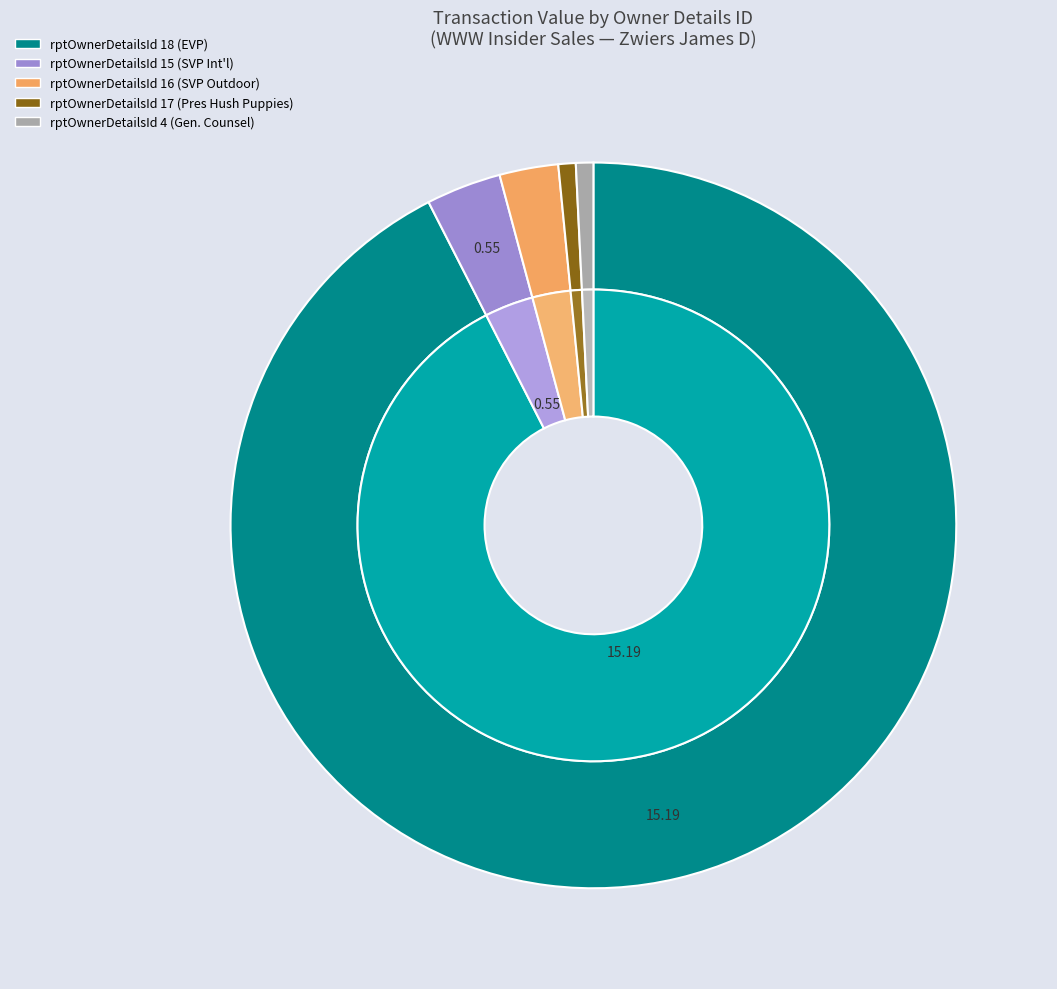

Is it true that 4 is 2% of the pie?

False